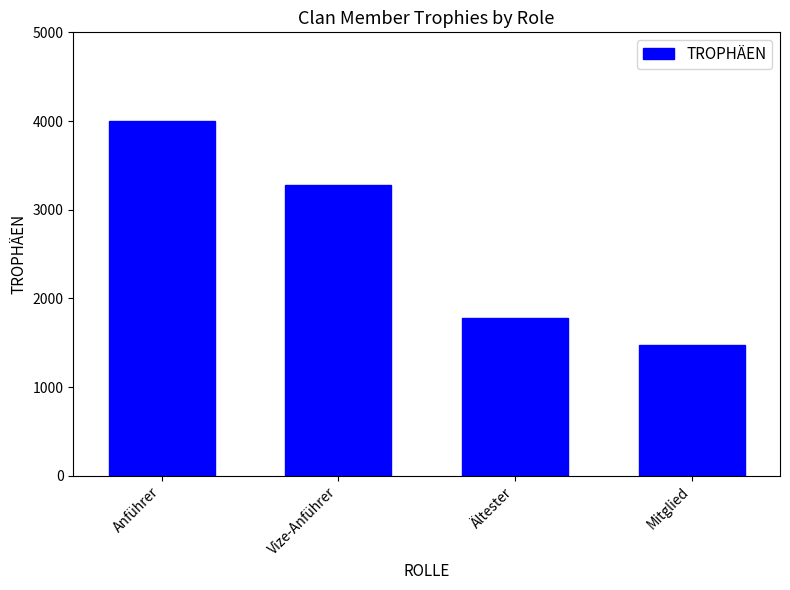

How many data points does each series have?

4